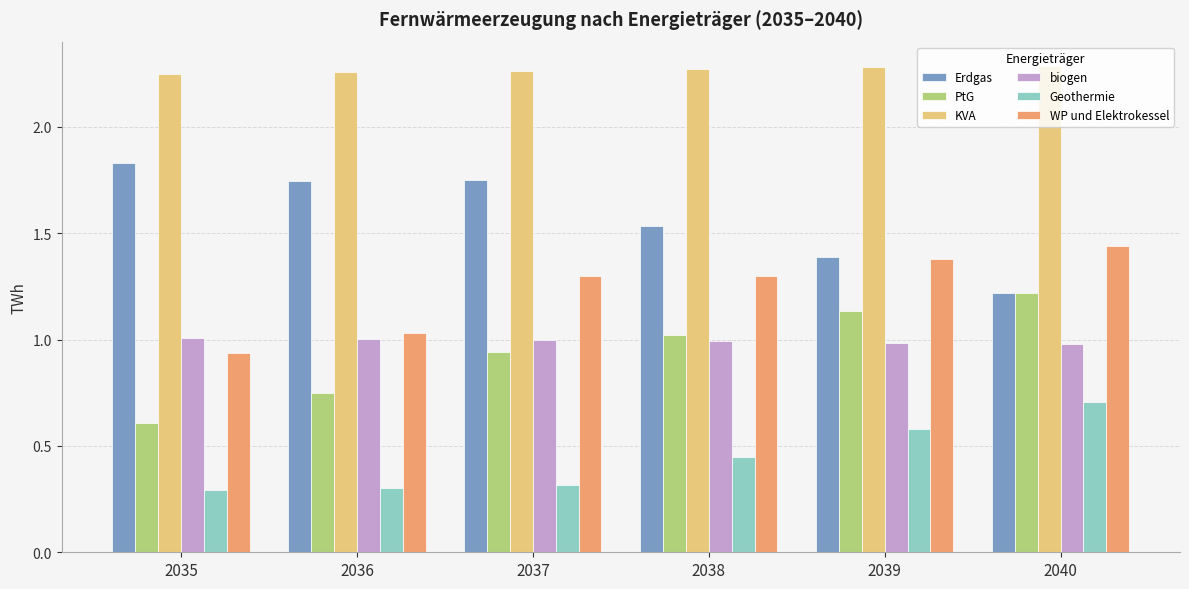

Which category has the highest value in the PtG series?

2040